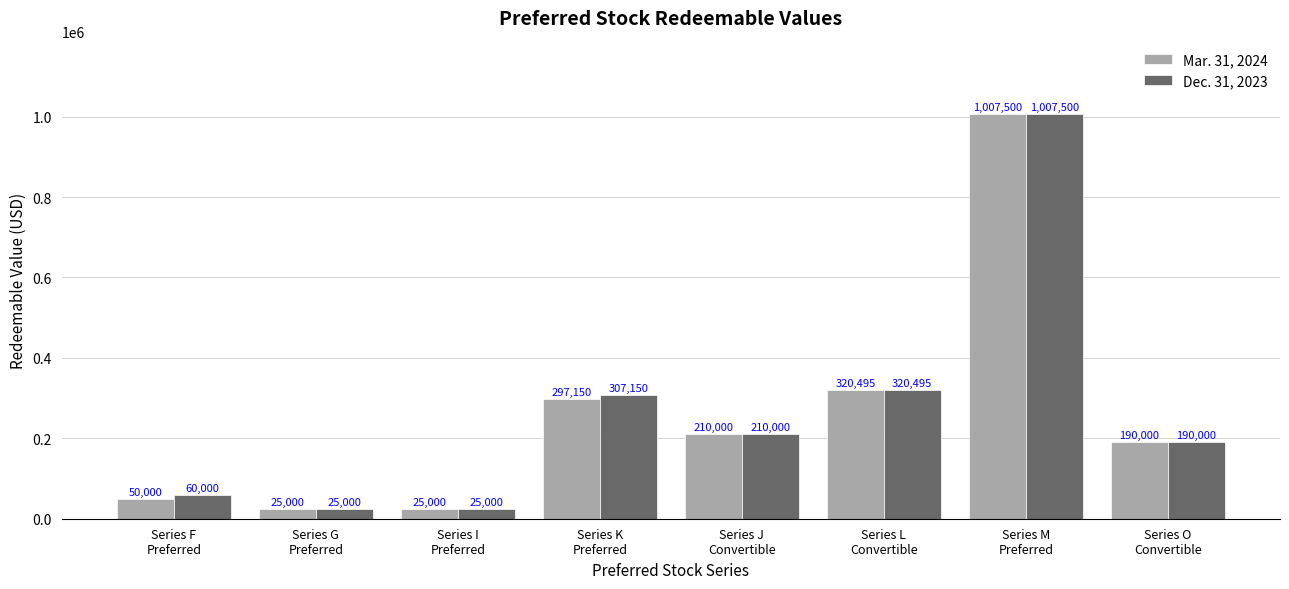

Does the chart contain any negative values?

No